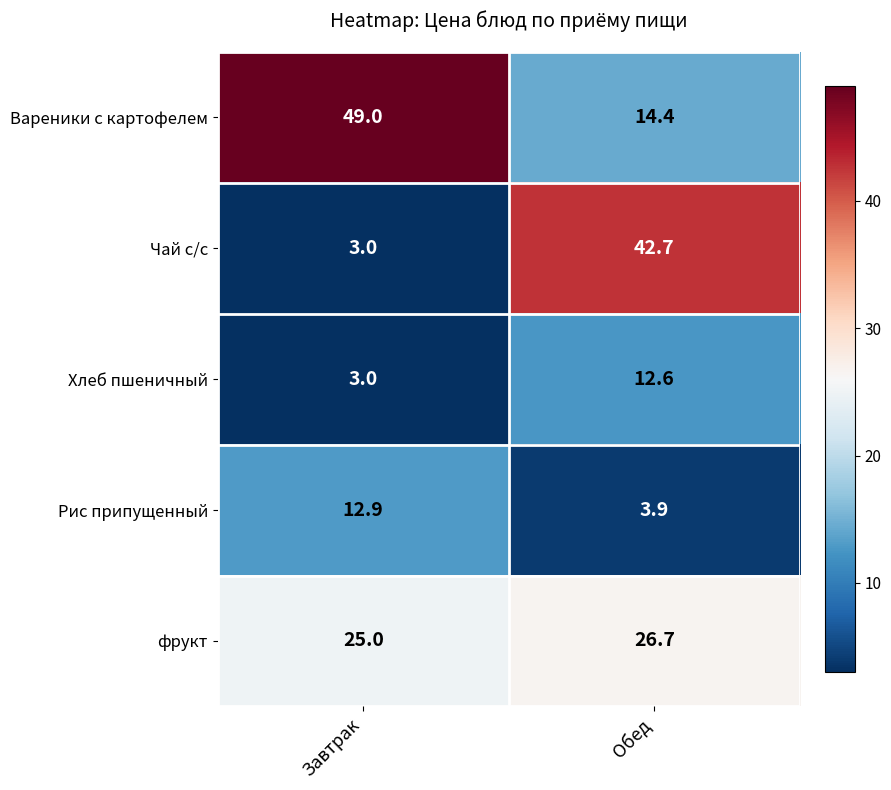

Which label corresponds to the smallest value in the chart?

Завтрак